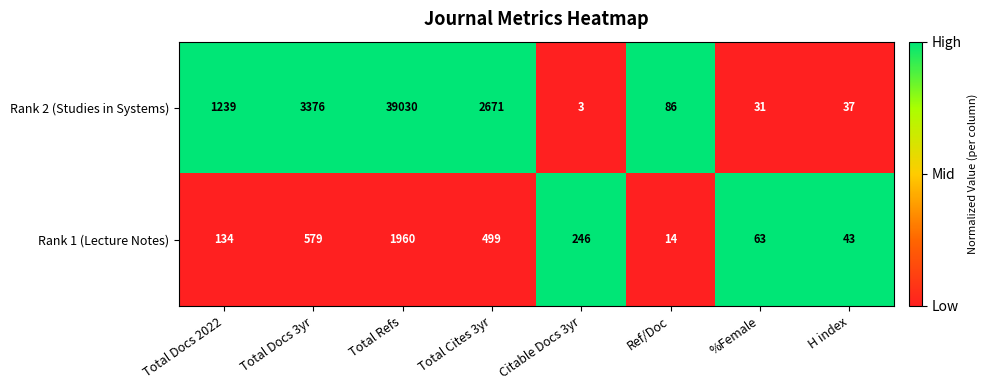

Reading left to right, transcribe all the data shown in this chart.

Rank 2 (Studies in Systems): 1239	3376	39030	2671	3	86	31	37
Rank 1 (Lecture Notes): 134	579	1960	499	246	14	63	43